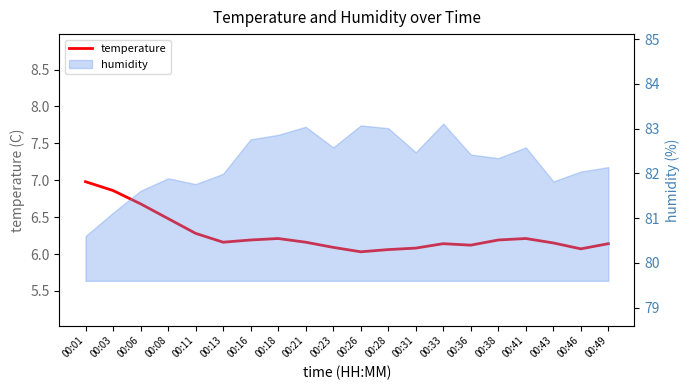

Reading left to right, list all the values displayed in this chart.

7.0	6.9	6.7	6.5	6.3	6.2	6.2	6.2	6.2	6.1	6.0	6.1	6.1	6.1	6.1	6.2	6.2	6.2	6.1	6.1